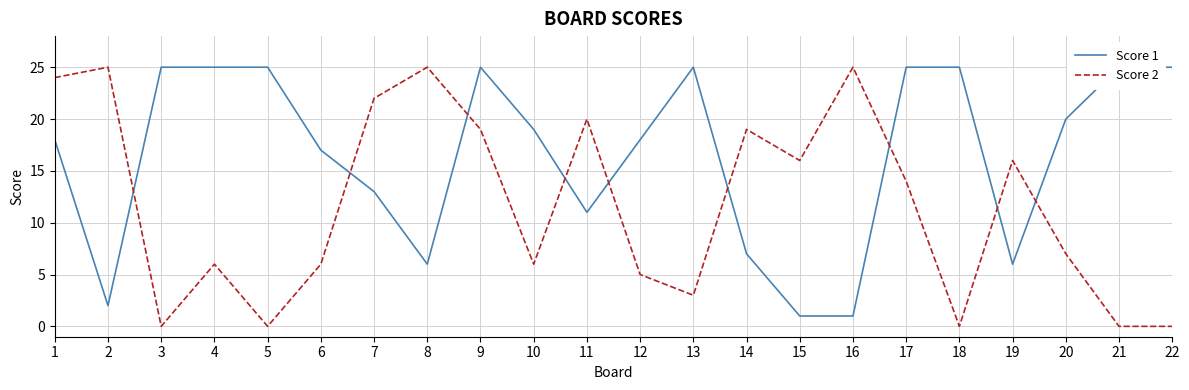

What is the highest value of the Score 1 series?

25